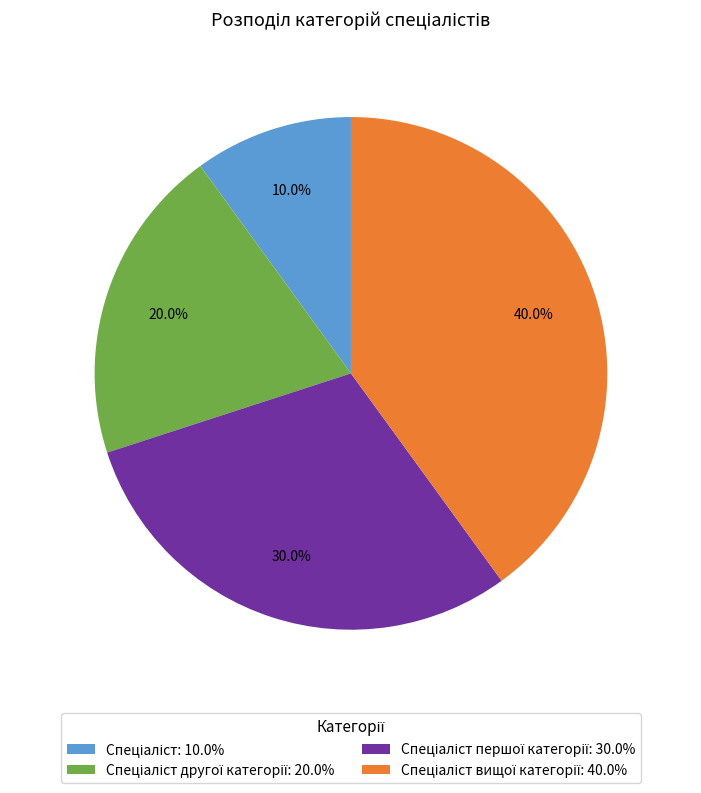

Is there any slice that represents more than half of the pie?

No